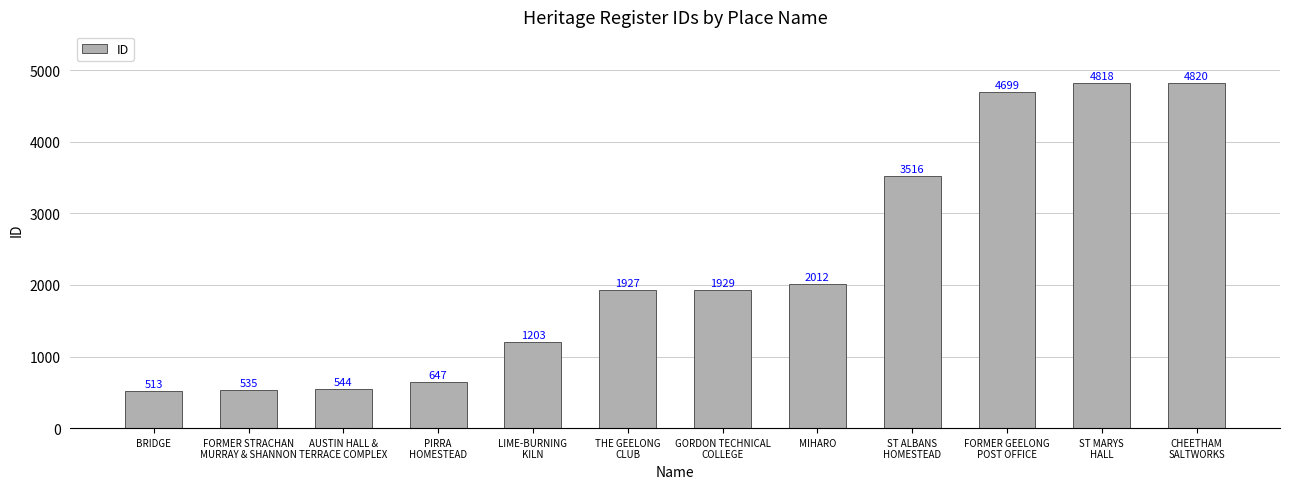

Reading left to right, extract all data points from this chart.

513	535	544	647	1203	1927	1929	2012	3516	4699	4818	4820